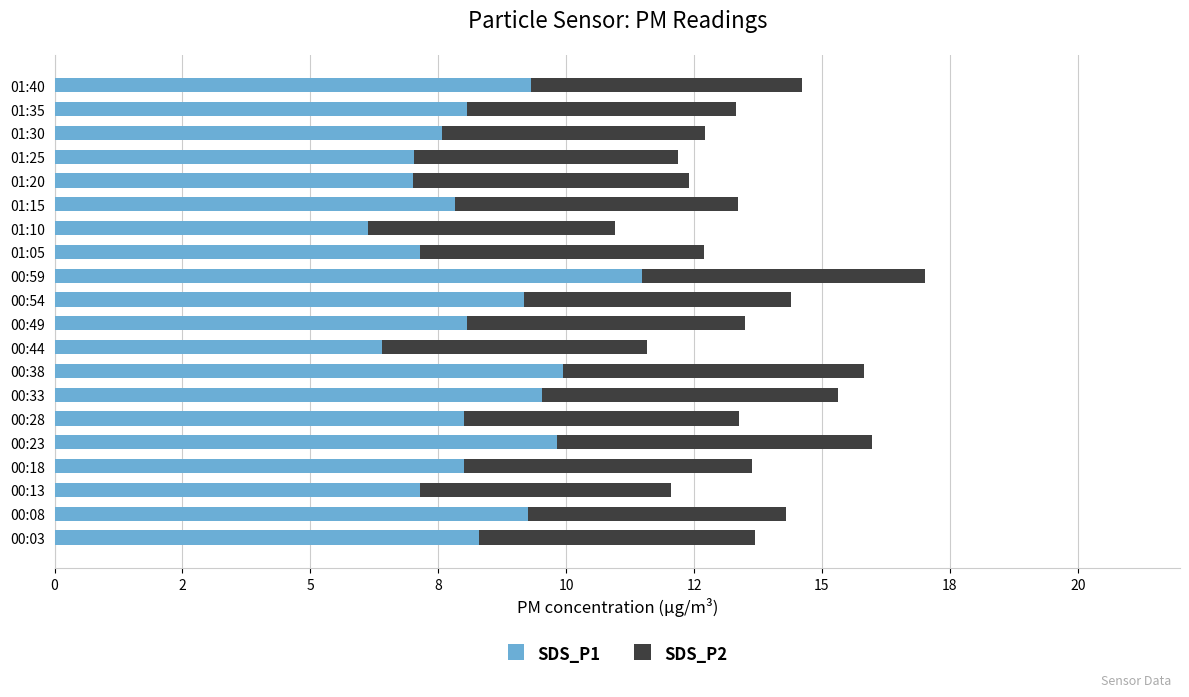

How many groups of bars are there?

20